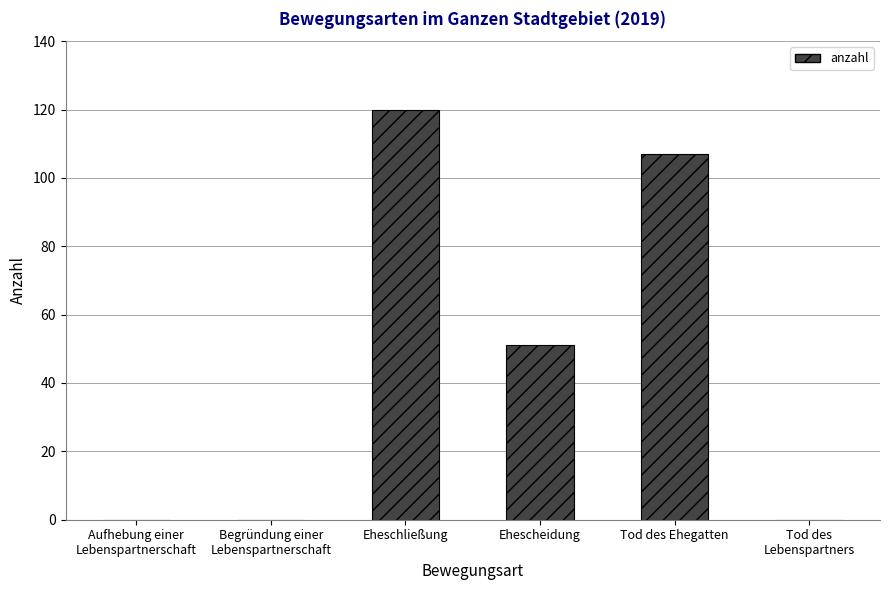

Read the value at Tod des Ehegatten.

107